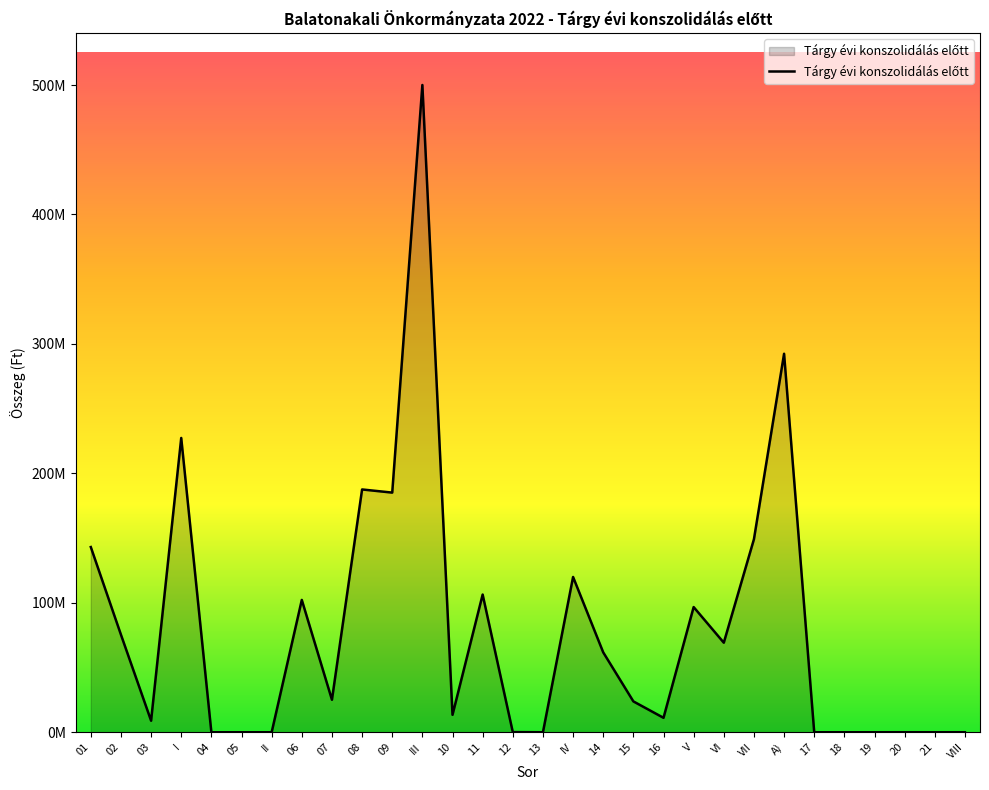

Does the chart have visible grid lines?

No